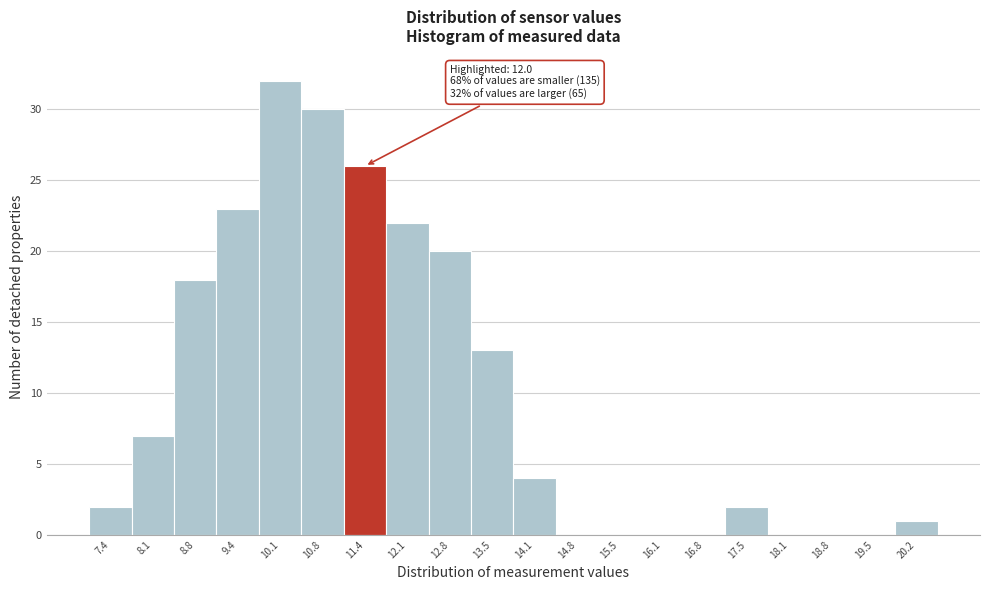

Reading left to right, what are all the values shown in this chart?

7.4=2	8.1=7	8.8=18	9.4=23	10.1=32	10.8=30	11.4=26	12.1=22	12.8=20	13.5=13	14.1=4	14.8=0	15.5=0	16.1=0	16.8=0	17.5=2	18.1=0	18.8=0	19.5=0	20.2=1